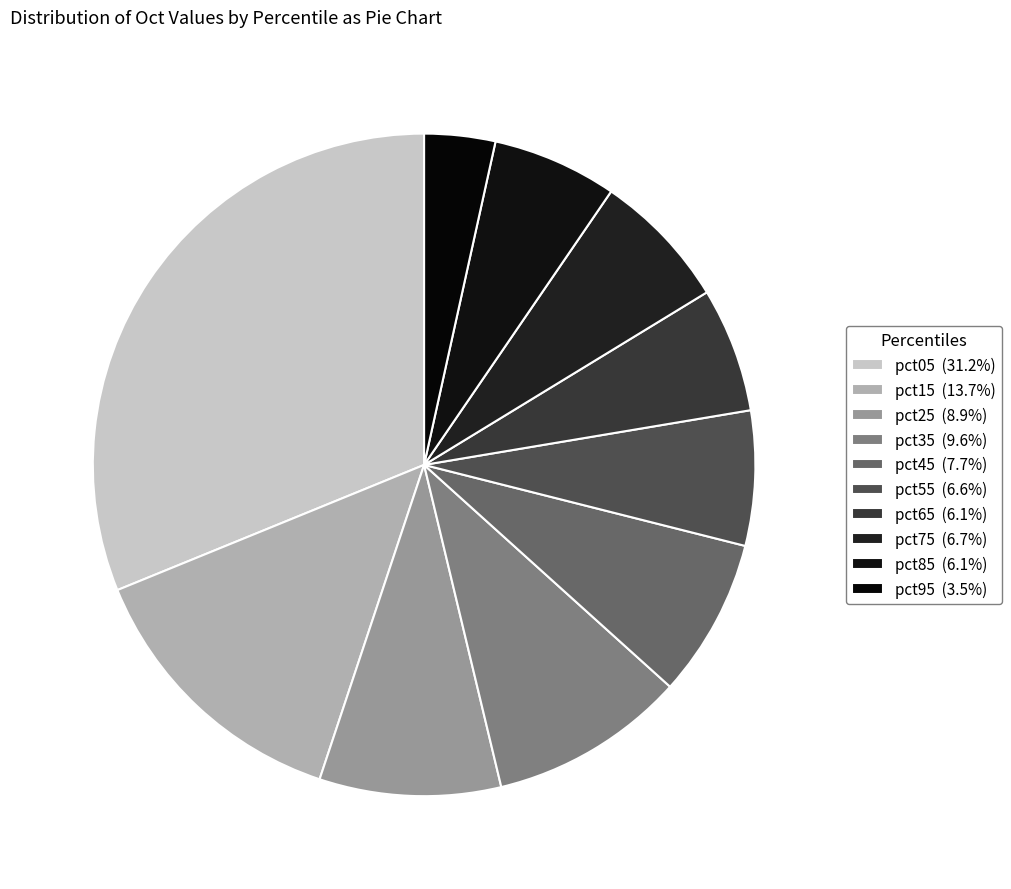

Do pct85 and pct25 together represent more than half of the pie?

No